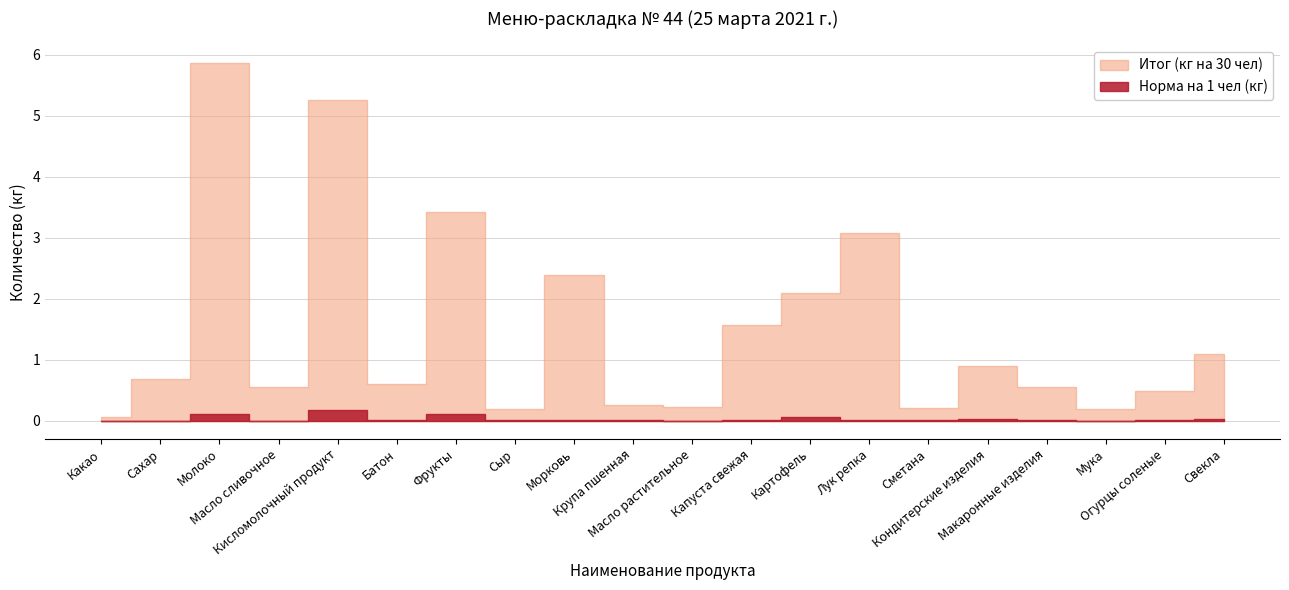

What is the difference between the highest and lowest values at Лук репка?

3.1